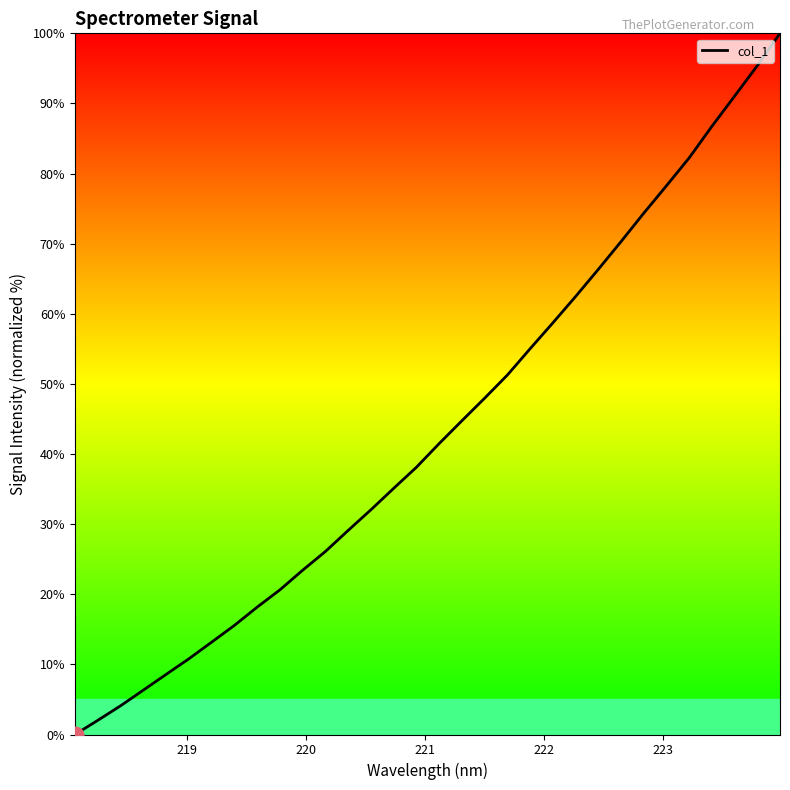

What is the difference between the maximum and minimum values?

100.0